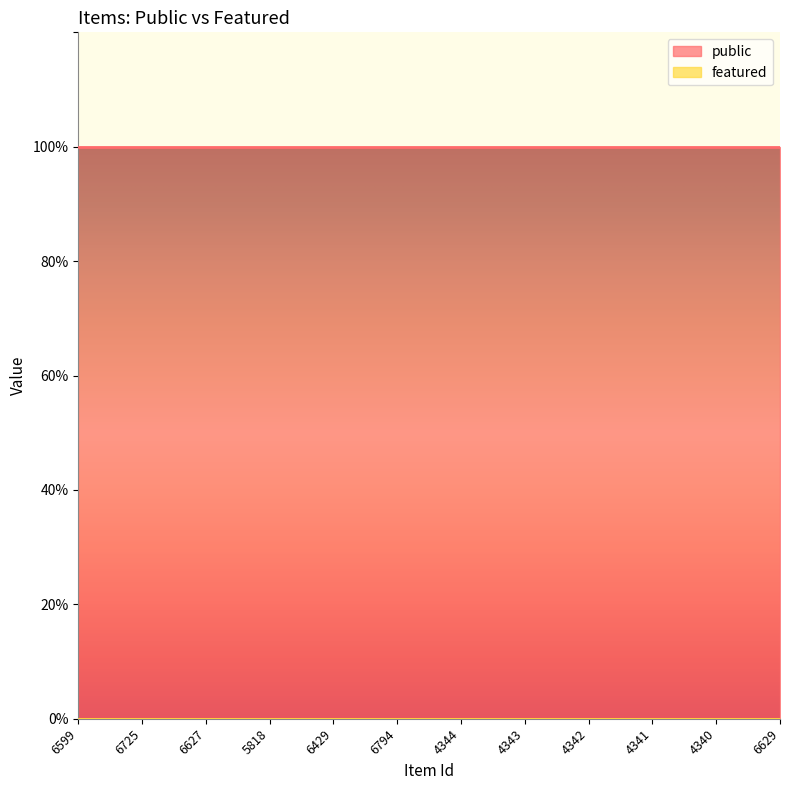

Reading left to right, what are all the values shown in this chart?

public: 6599=1	6725=1	6627=1	5818=1	6429=1	6794=1	4344=1	4343=1	4342=1	4341=1	4340=1	6629=1
featured: 6599=0	6725=0	6627=0	5818=0	6429=0	6794=0	4344=0	4343=0	4342=0	4341=0	4340=0	6629=0